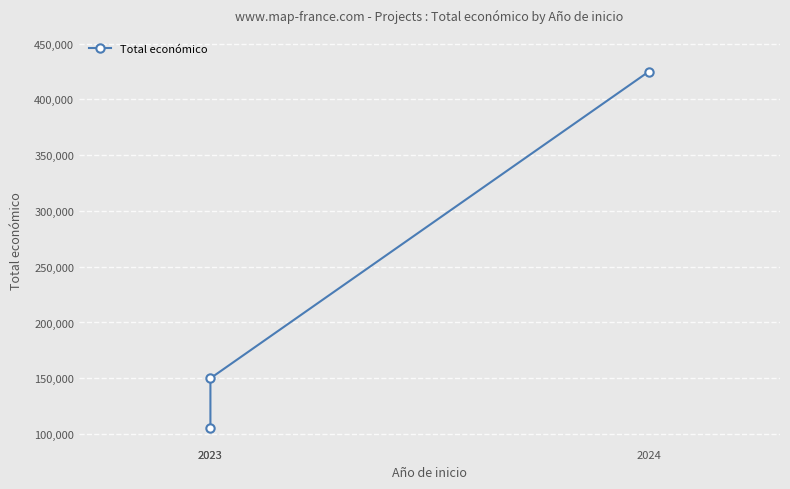

The chart shows a value of 105516 at 2023. True or false?

True